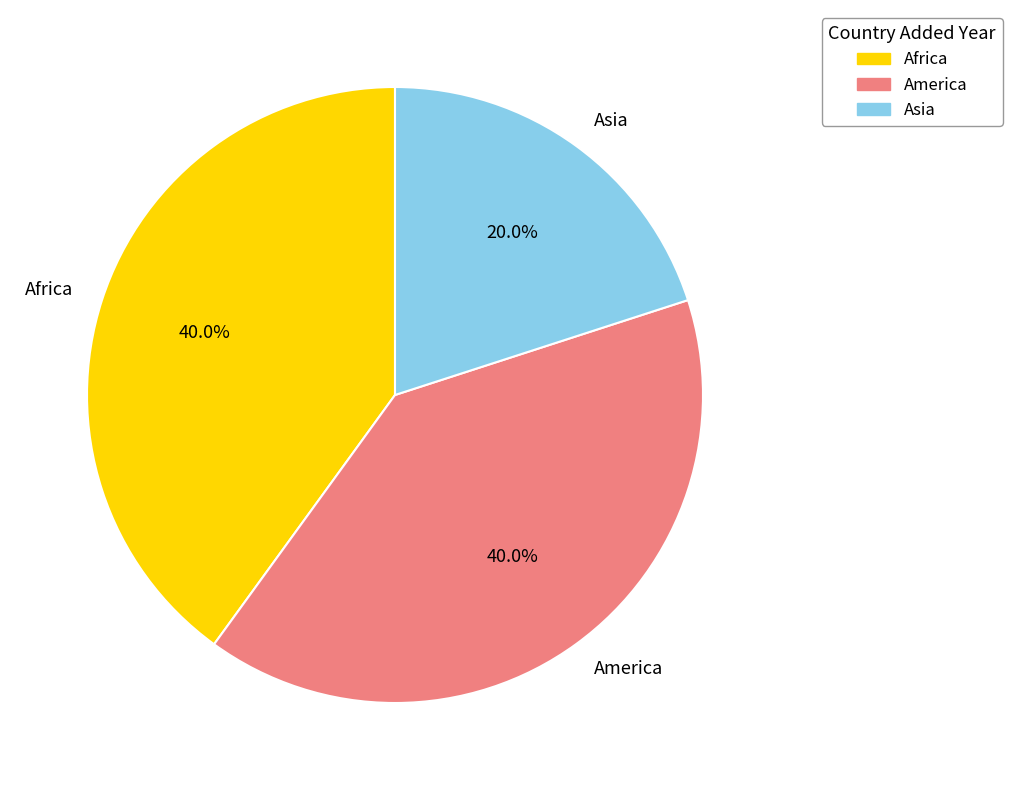

What is the total percentage of Asia and America?

60.0%